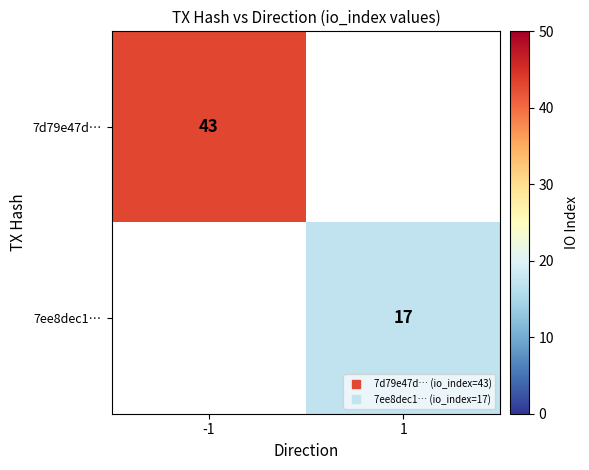

Is the value of 7d79e47d… at -1 greater than the value of 7ee8dec1… at 1?

Yes